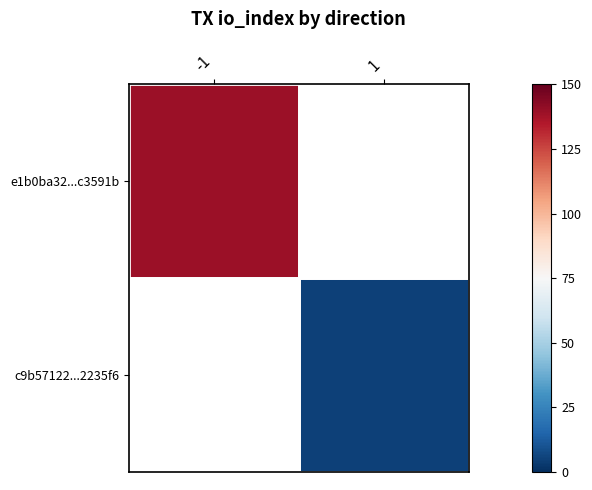

Which has a higher value, 1 or -1?

-1